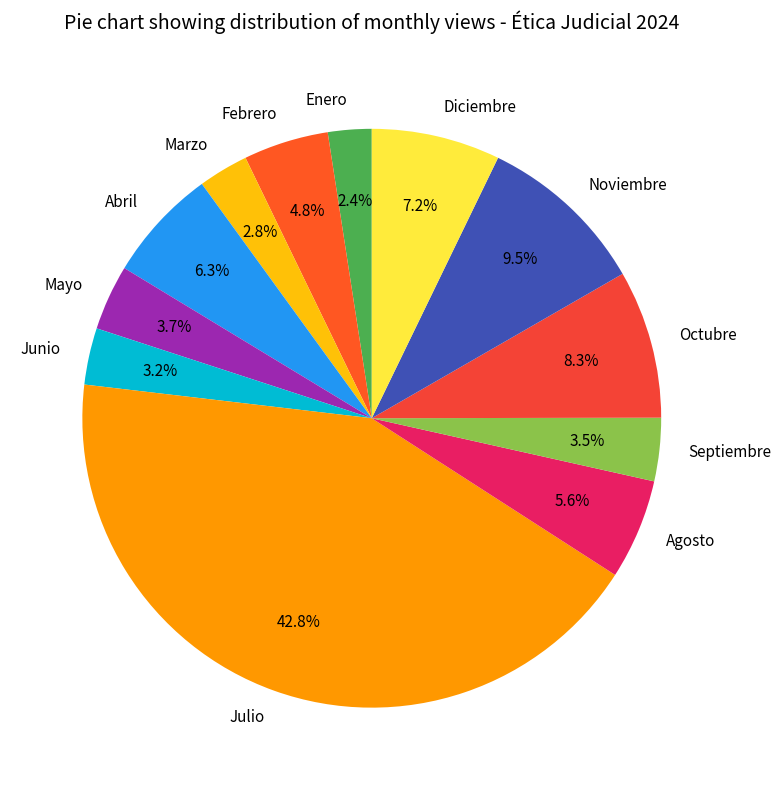

To the nearest percent, what portion does Enero represent?

2%